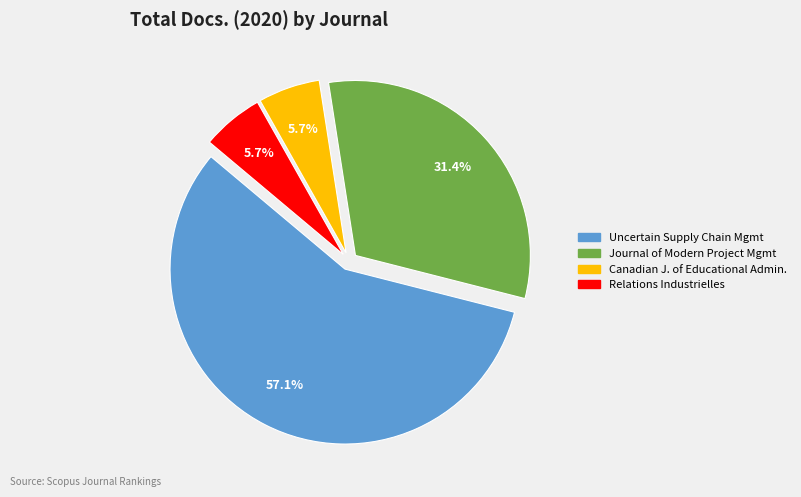

What is the total percentage of Relations Industrielles and Canadian J. of Educational Admin.?

11.4%